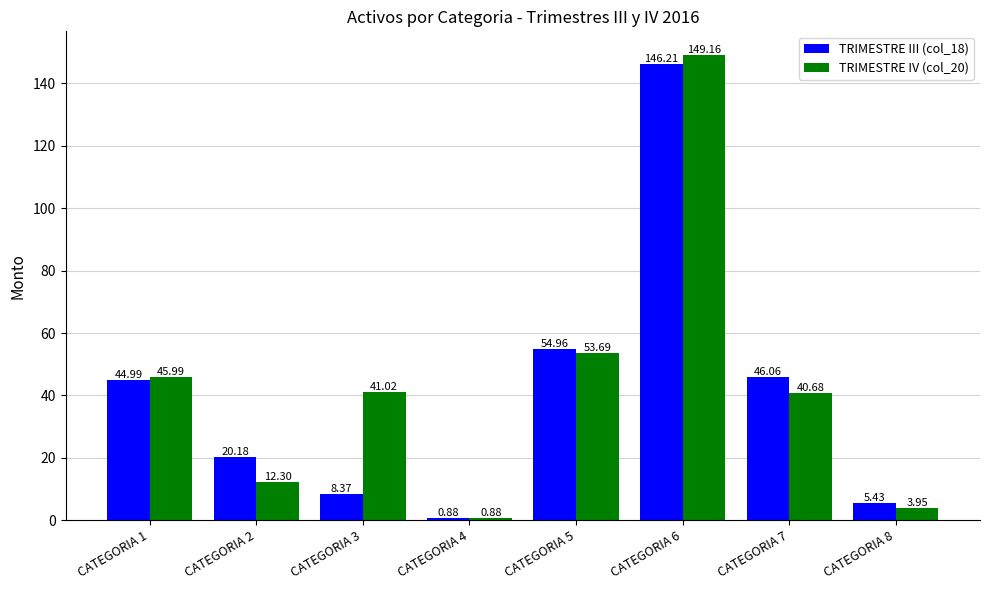

The value of TRIMESTRE III (col_18) at CATEGORIA 6 is 146.2. True or false?

True